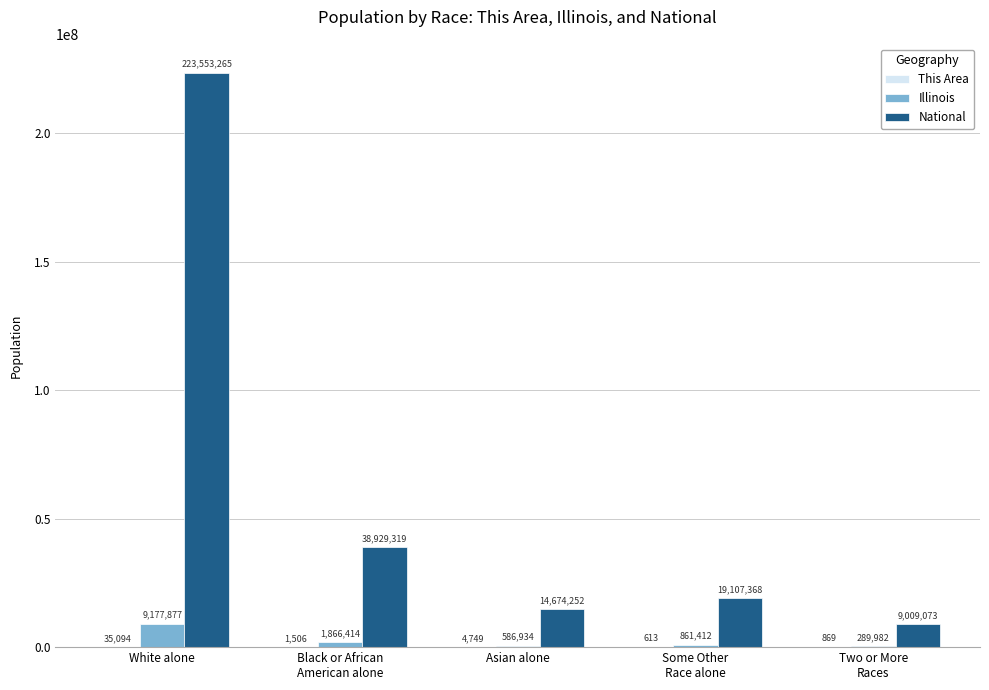

How many groups of bars are there?

5